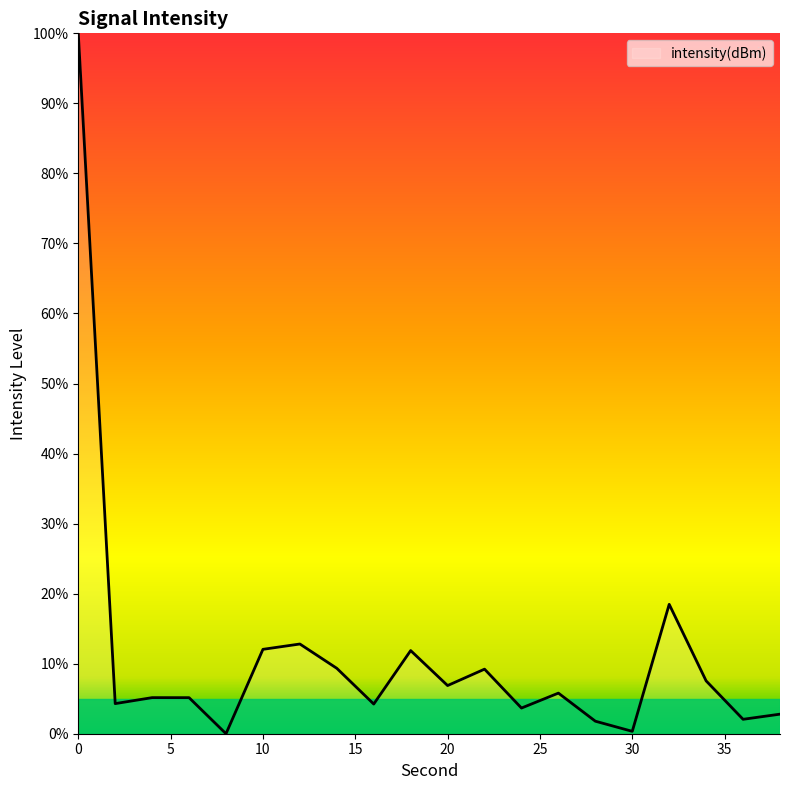

Does the chart have visible grid lines?

No